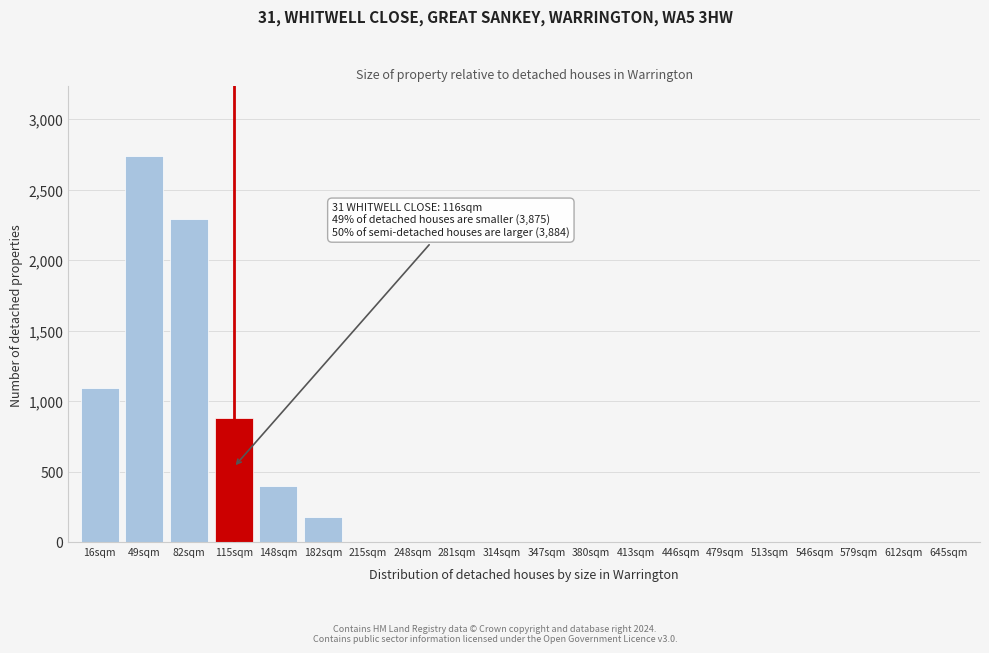

Reading left to right, list all the values displayed in this chart.

16sqm=1096	49sqm=2740	82sqm=2296	115sqm=884	148sqm=395	182sqm=181	215sqm=0	248sqm=0	281sqm=0	314sqm=0	347sqm=0	380sqm=0	413sqm=0	446sqm=0	479sqm=0	513sqm=0	546sqm=0	579sqm=0	612sqm=0	645sqm=0